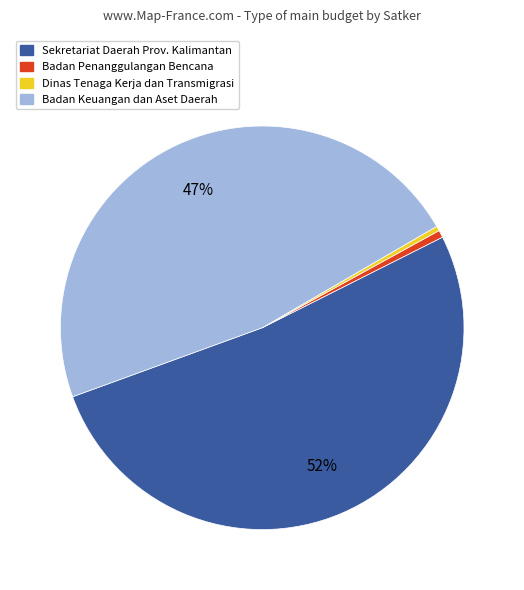

Is it true that Badan Keuangan dan Aset Daerah is 1% of the pie?

False